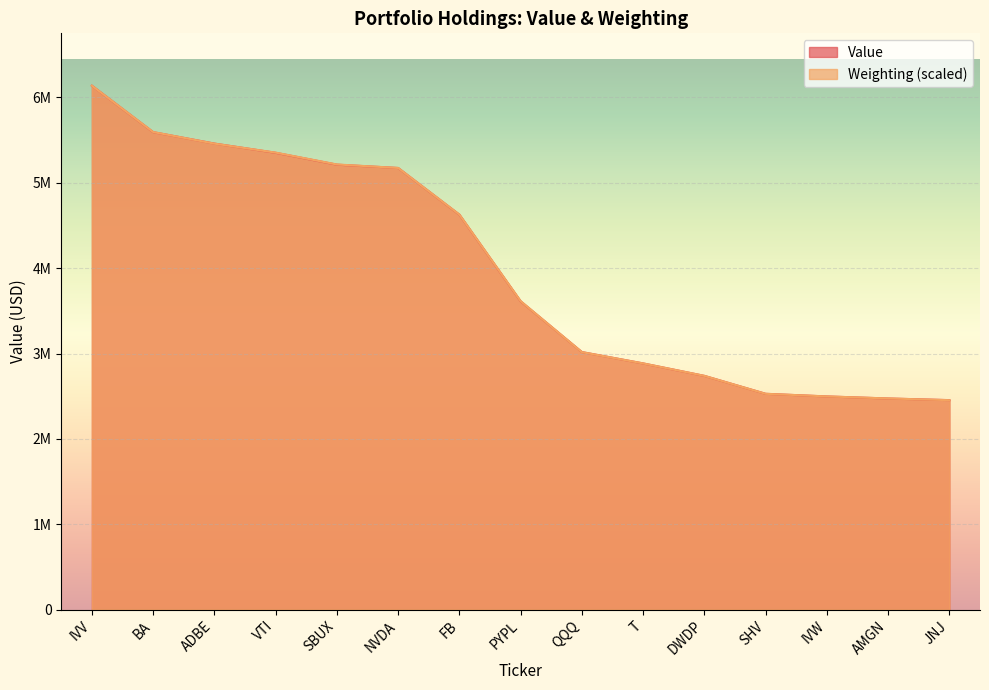

How many distinct data groups are displayed?

2